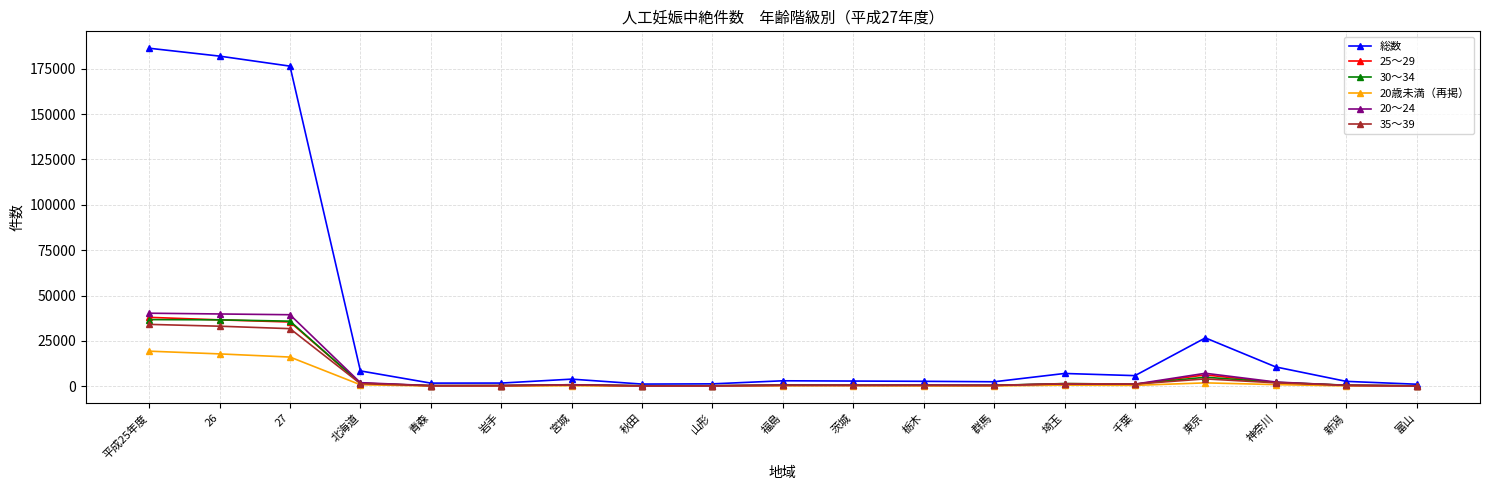

Which series changed the most between 26 and 群馬?

総数